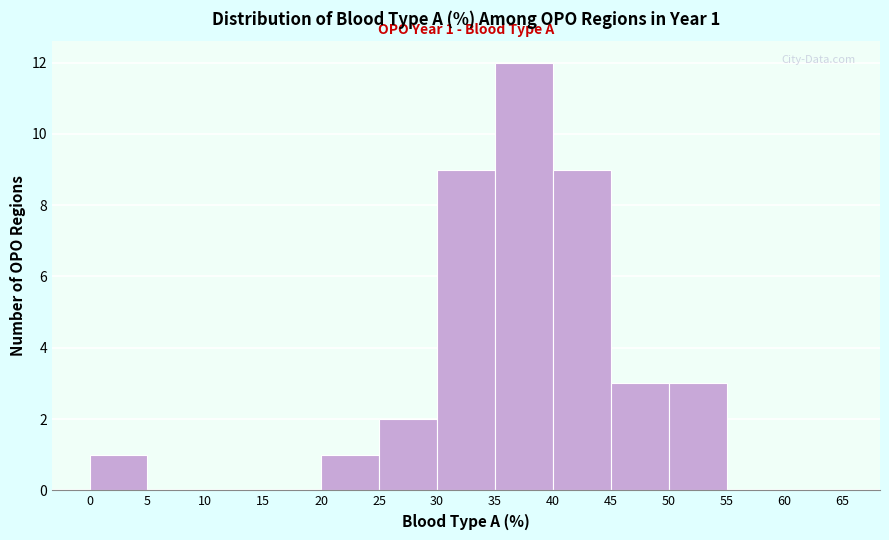

Which range on the x-axis has the tallest bar?

35 to 40